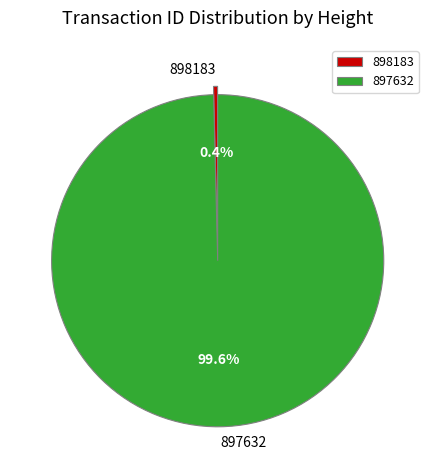

Which slice is the smallest?

898183